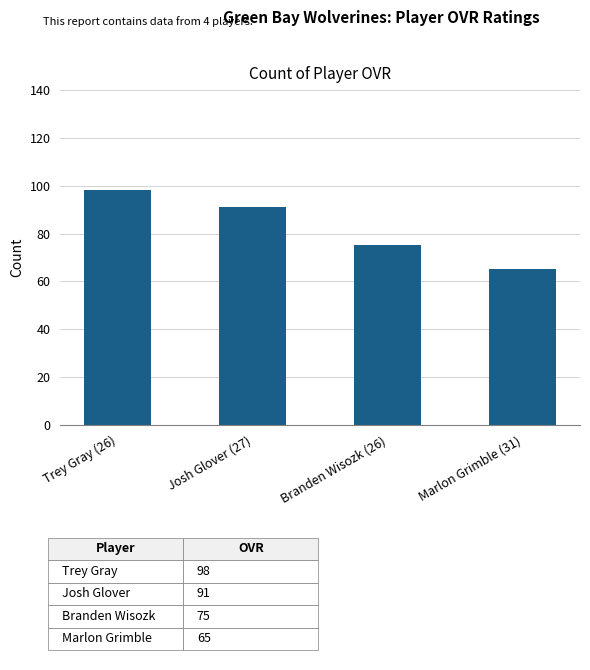

Reading right to left, what are all the values shown in this chart?

65	75	91	98